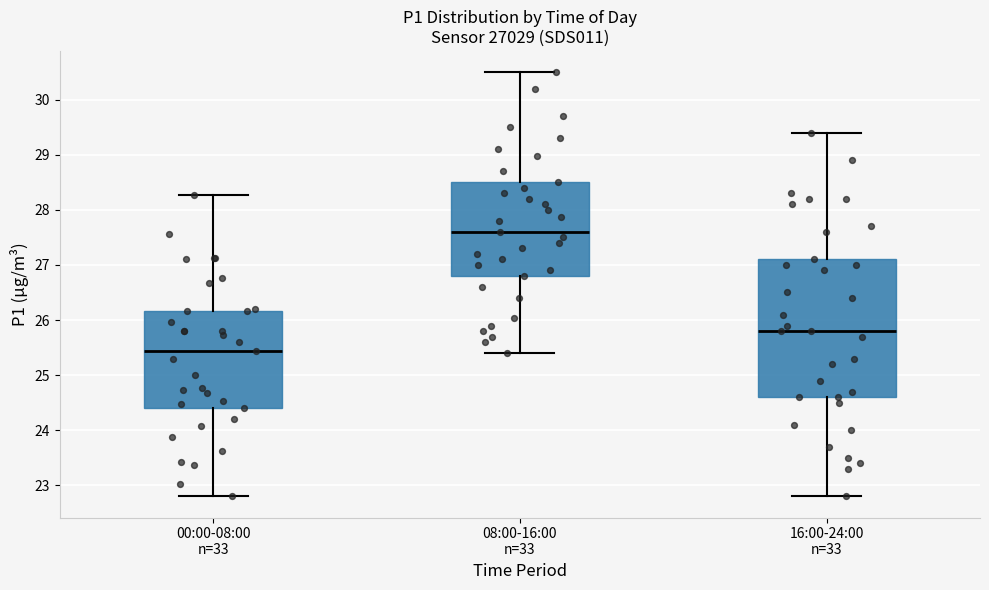

Reading left to right, transcribe this box plot: for each box, give where its median line is, the range the box spans, and where its two whiskers end, as read against the y-axis. The values are not printed on the chart, so give them approximately, as read against the axis.

00:00-08:00 n=33: median 25.4, box 24.4 to 26.2, whiskers 22.8 to 28.3
08:00-16:00 n=33: median 27.6, box 26.8 to 28.5, whiskers 25.4 to 30.5
16:00-24:00 n=33: median 25.8, box 24.6 to 27.1, whiskers 22.8 to 29.4